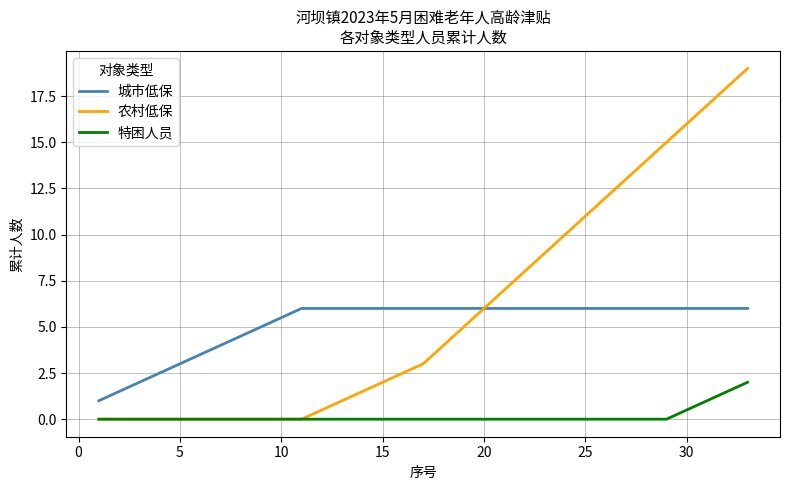

What is the highest value of the 城市低保 series?

6